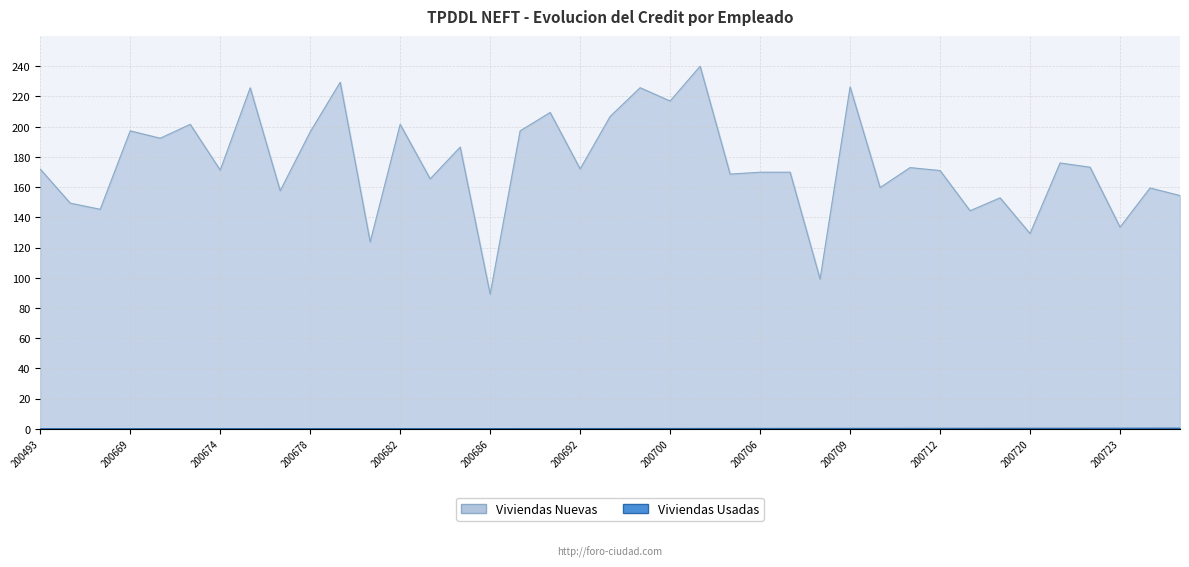

Which has a higher value, 200685 or 200729?

200685